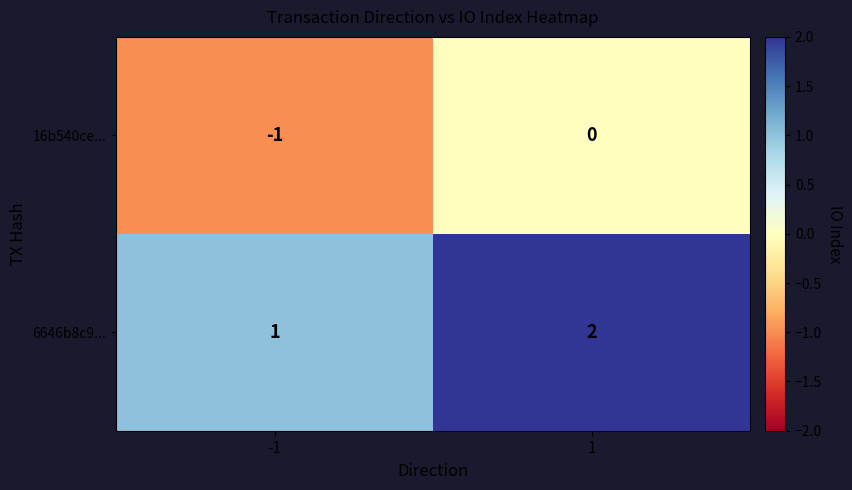

List the series in order of their peak value, lowest first.

16b540ce..., 6646b8c9...